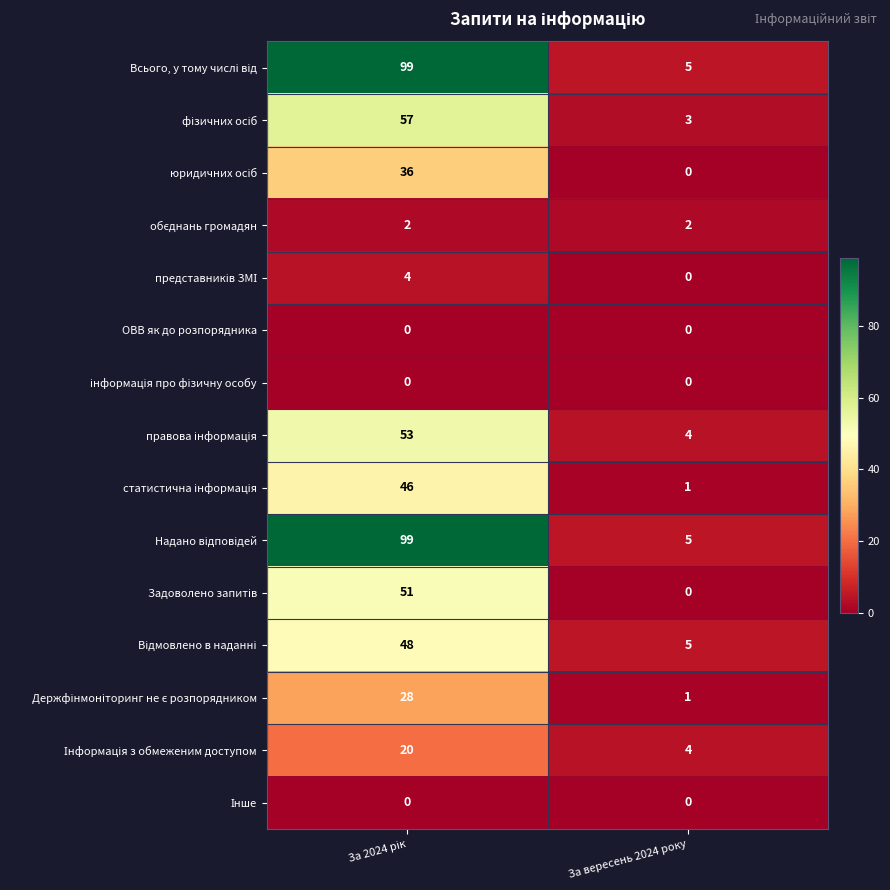

What is the maximum value shown in the chart?

99